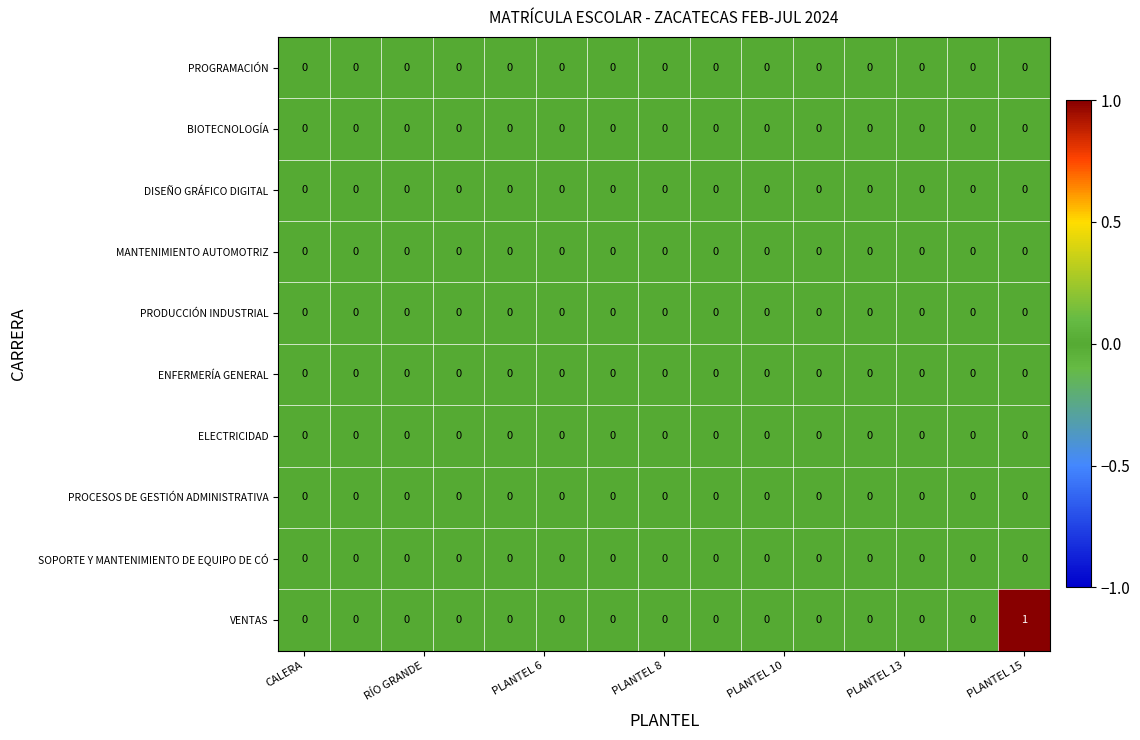

What is the greatest value displayed?

1